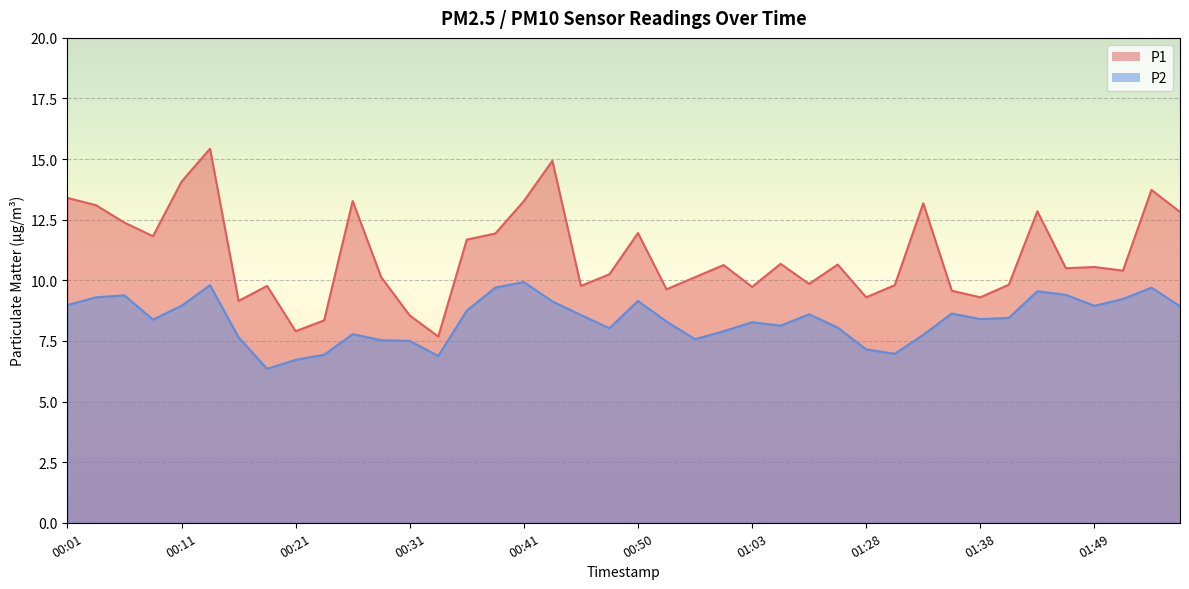

At which label does P2 reach its peak?

00:41